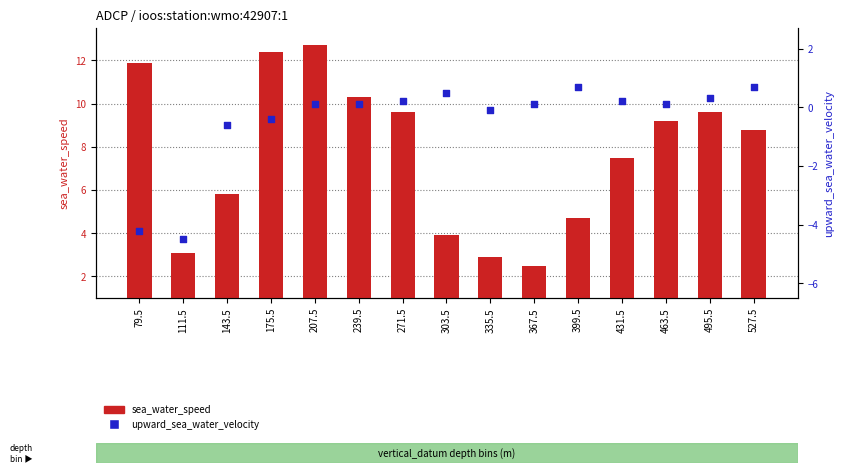

At how many categories does at least one series exceed 1?

15